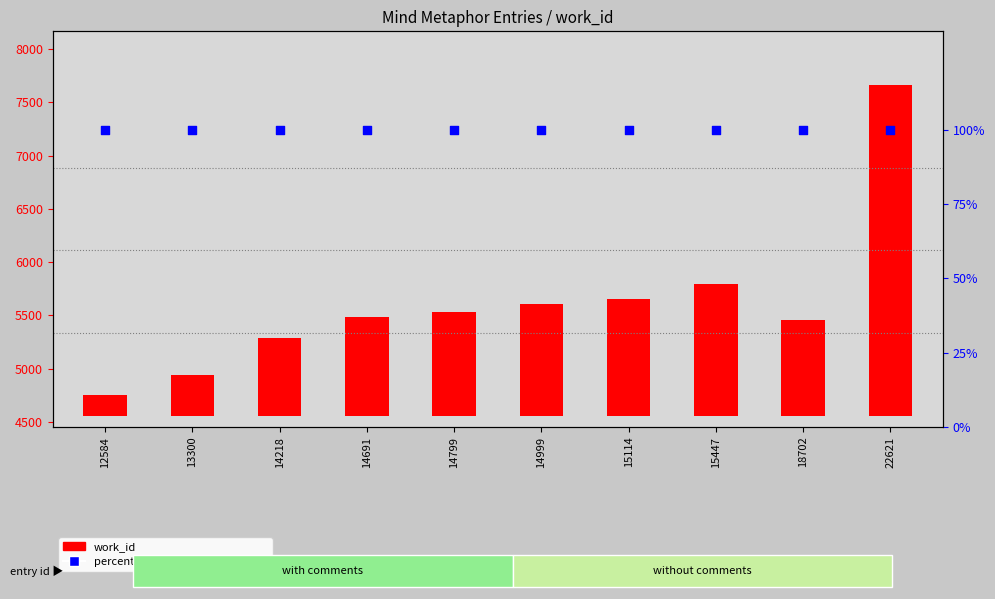

Which series has the largest total across all categories?

work_id